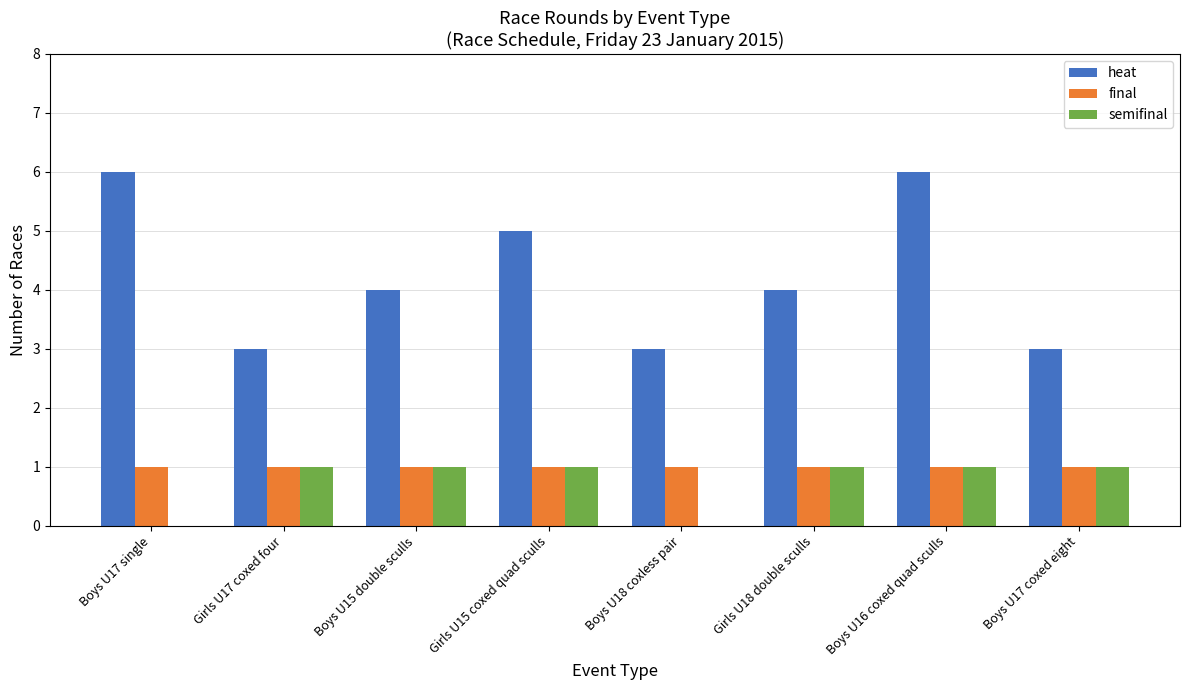

Is the value of heat at Boys U18 coxless pair greater than the value of semifinal at Boys U15 double sculls?

Yes